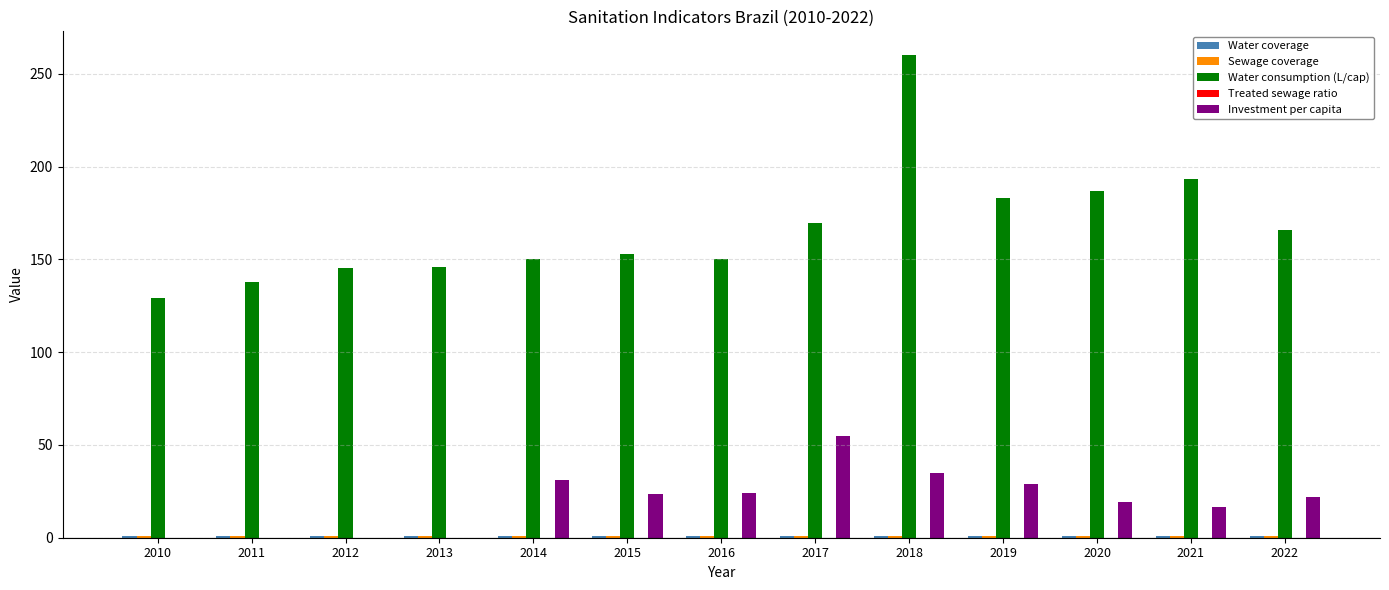

The value of Water consumption (L/cap) at 2019 is 183.3. True or false?

True